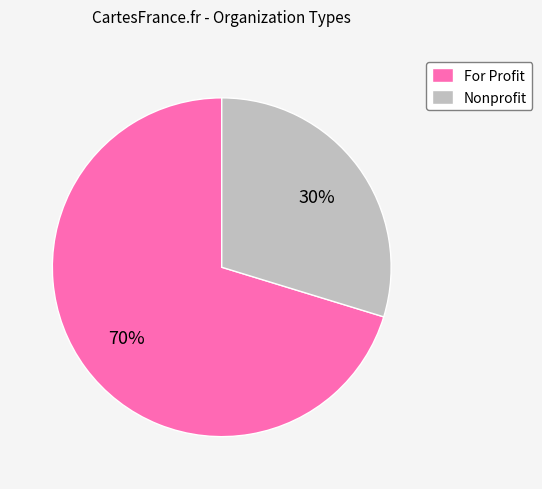

Is the sum of Nonprofit and For Profit greater than half?

Yes